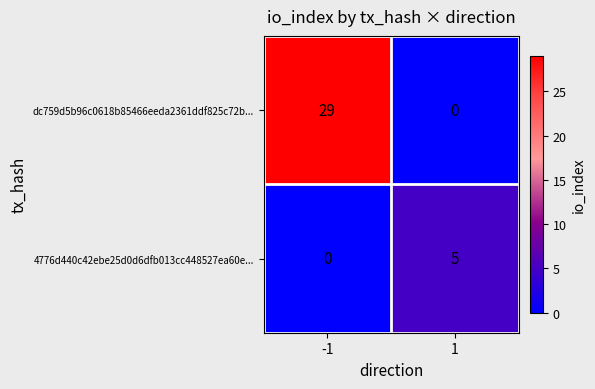

Which series has the largest total across all categories?

dc759d5b96c0618b85466eeda2361ddf825c72b...